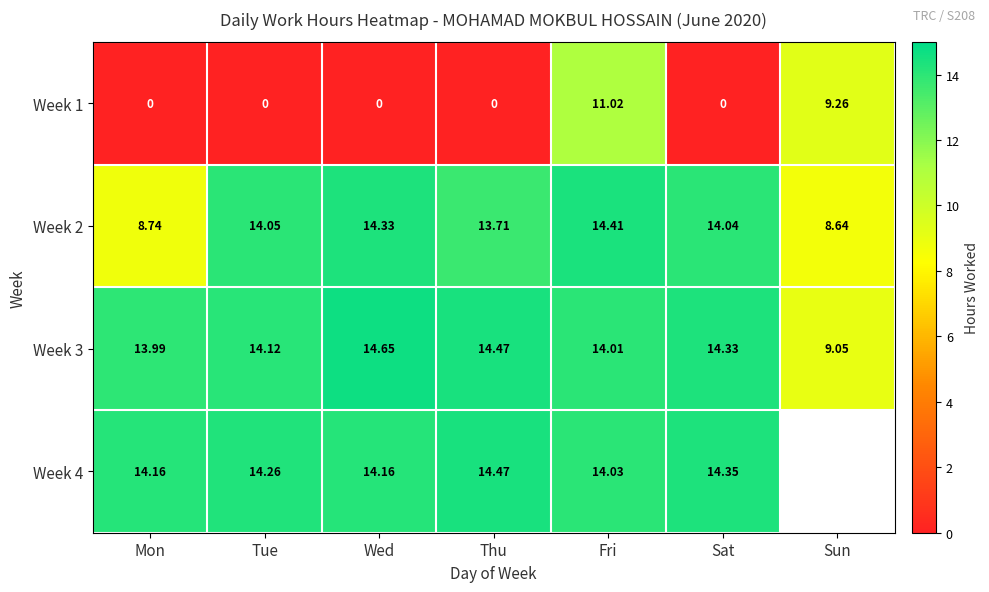

At which category does the chart reach its minimum across all series?

Mon